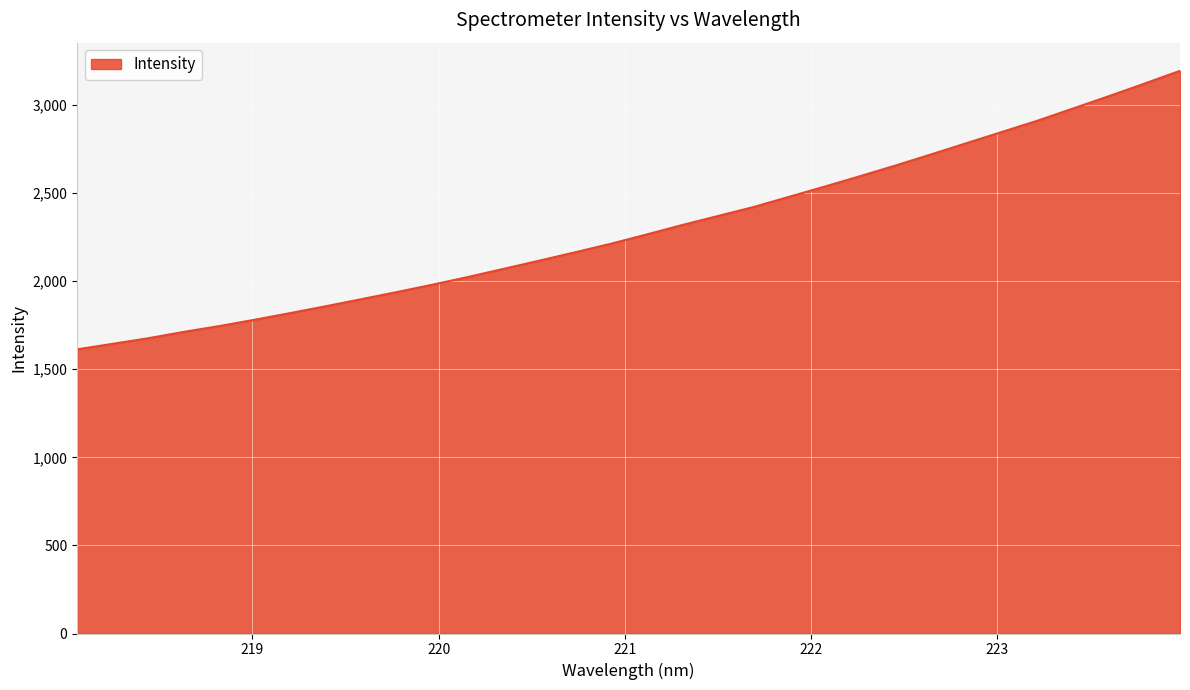

What is the smallest value displayed?

1612.7